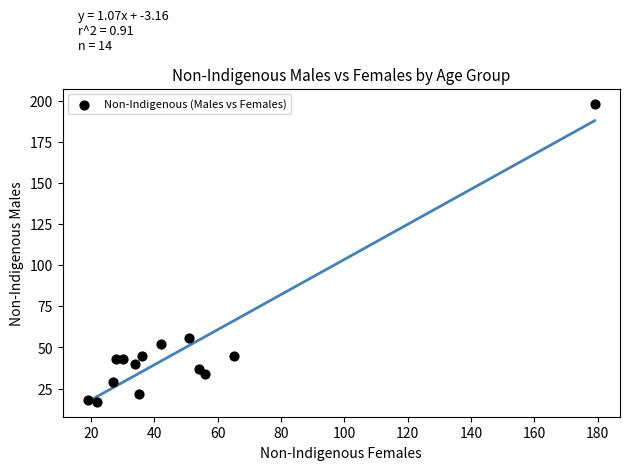

What Y value in the scatter plot is closest to 107?

56